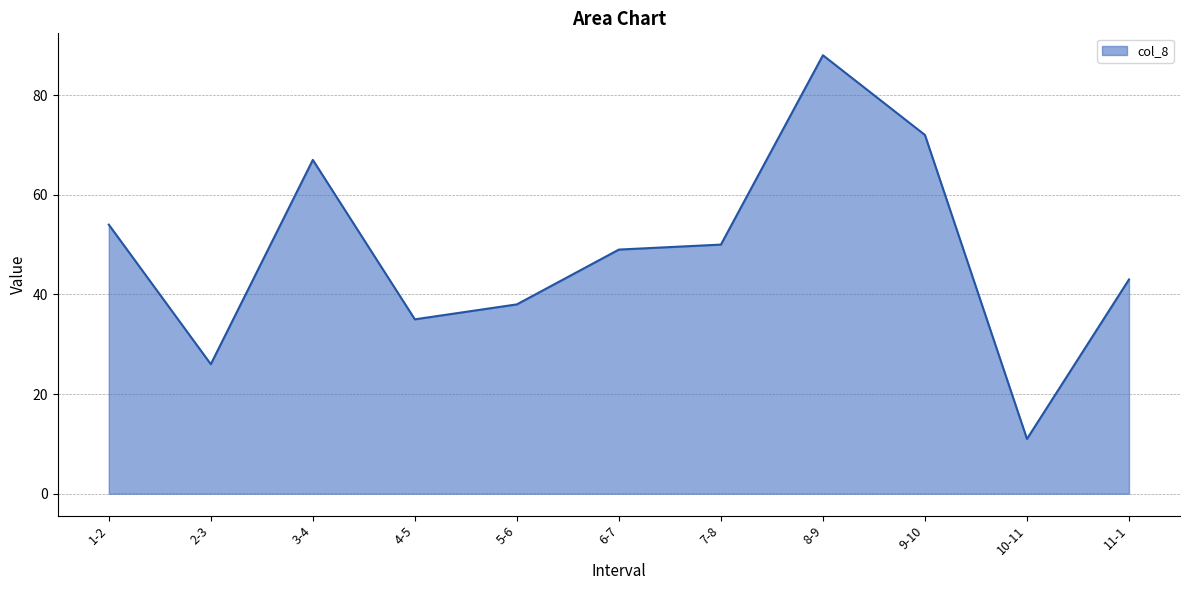

Reading left to right, what are all the values shown in this chart?

54	26	67	35	38	49	50	88	72	11	43